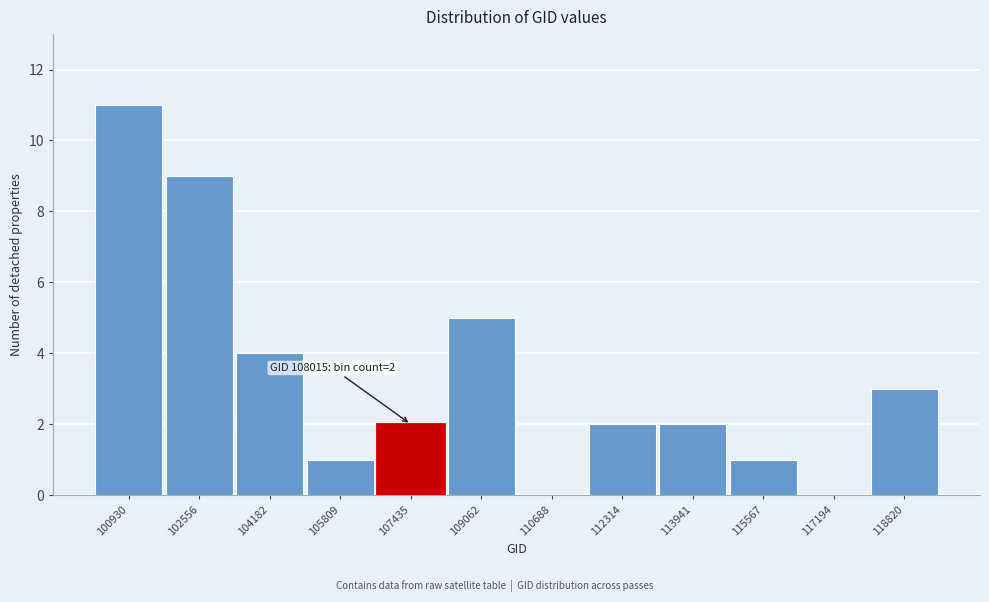

Reading left to right, list all the values displayed in this chart.

100930=11	102556=9	104182=4	105809=1	107435=2	109062=5	110688=0	112314=2	113941=2	115567=1	117194=0	118820=3